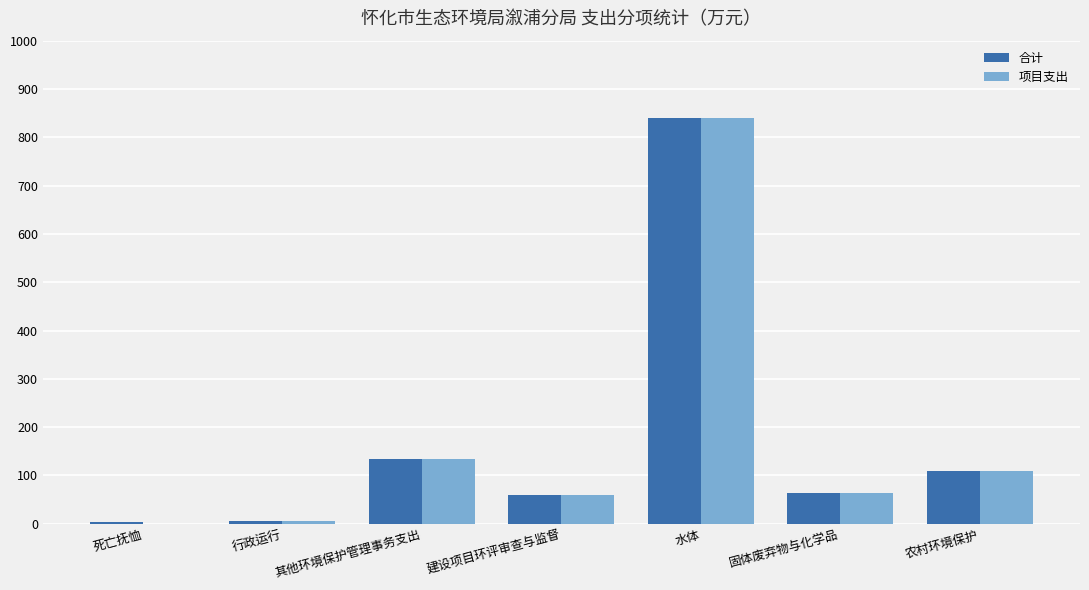

At which category does the chart reach its peak across all series?

水体